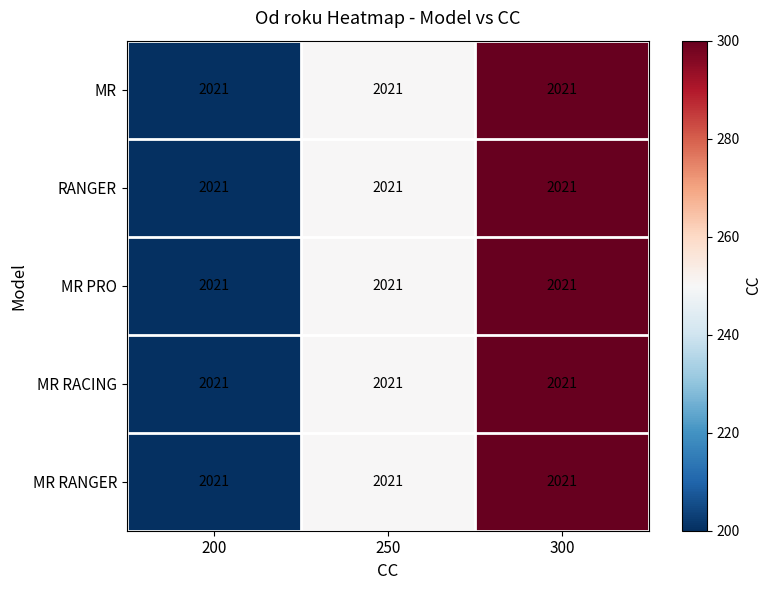

At how many categories does at least one series exceed 278?

1